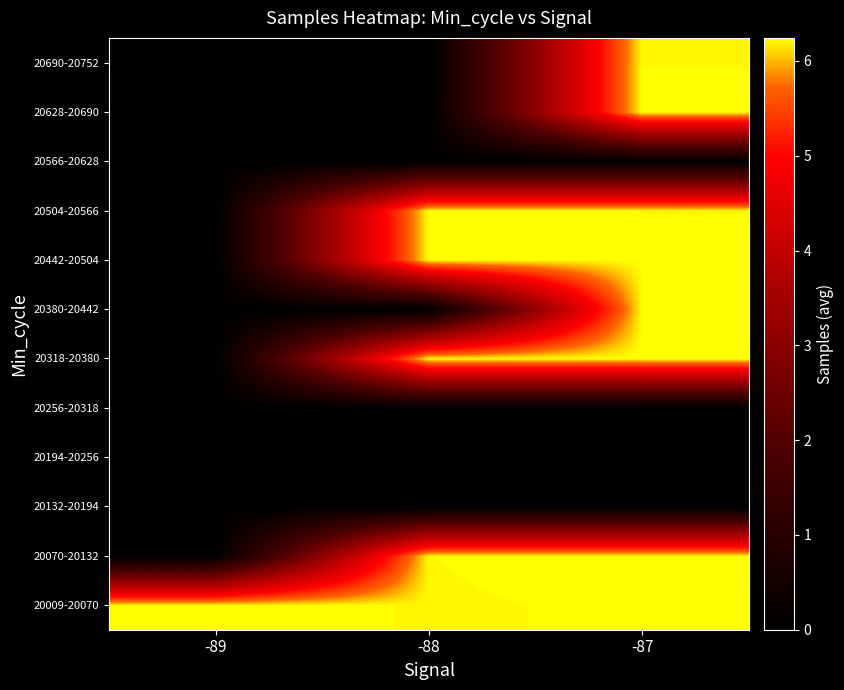

What is the difference between the highest and lowest values at -89?

6243224.0